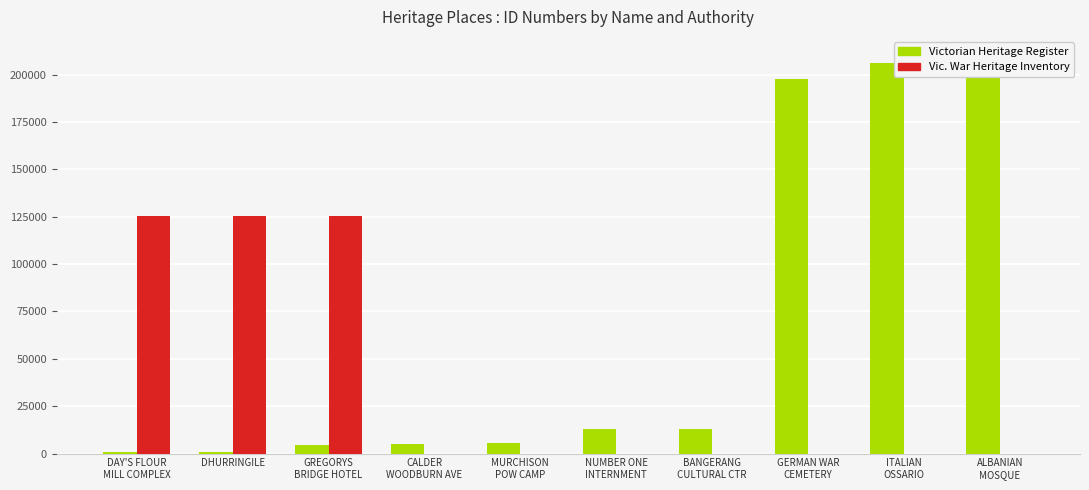

At NUMBER ONE
INTERNMENT, list the series in order from largest to smallest.

Victorian Heritage Register, Vic. War Heritage Inventory